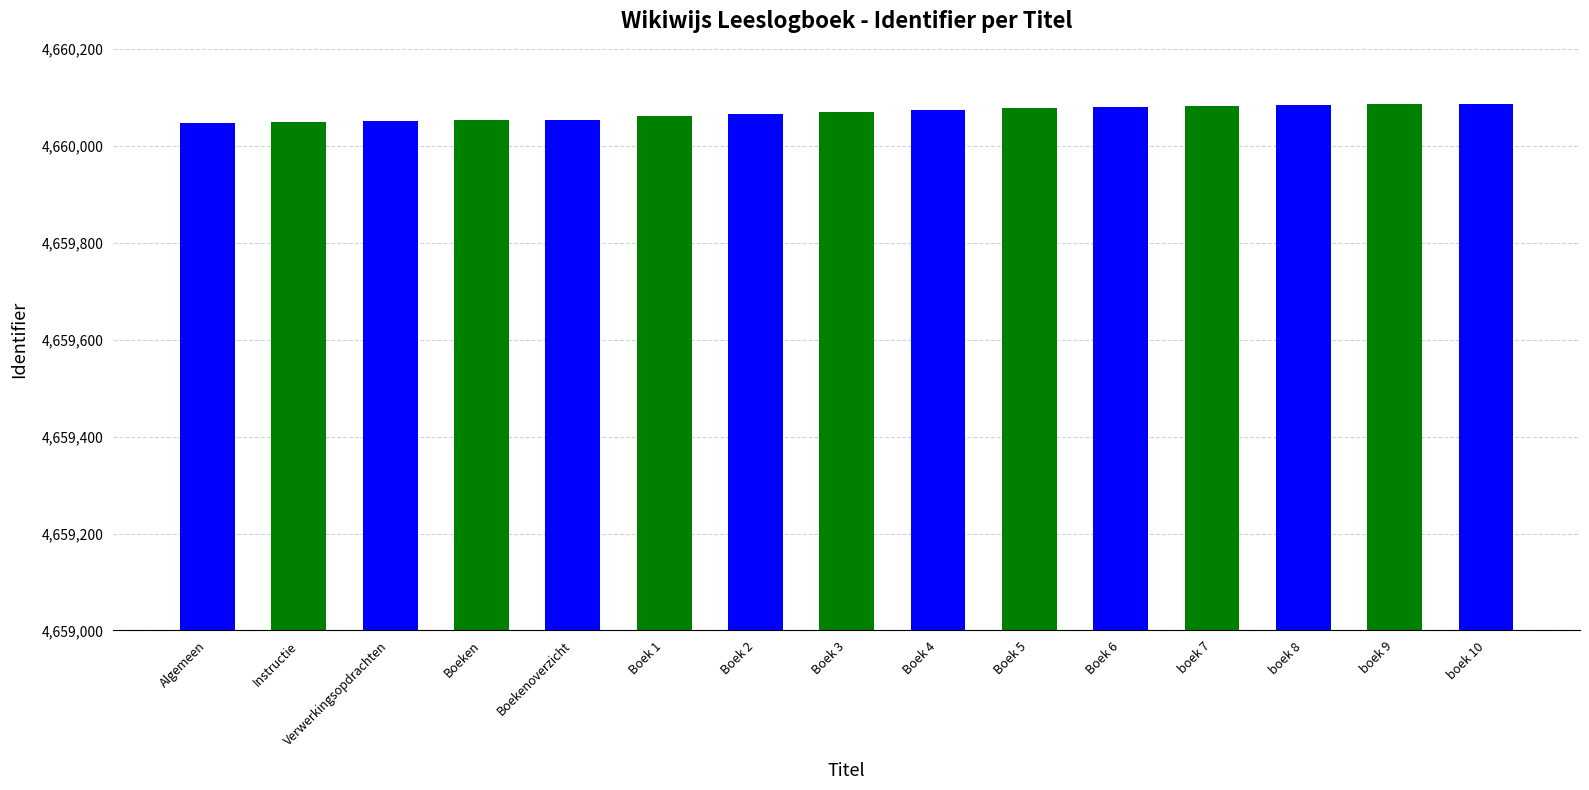

Is it true that the value at boek 9 is 7781893?

False